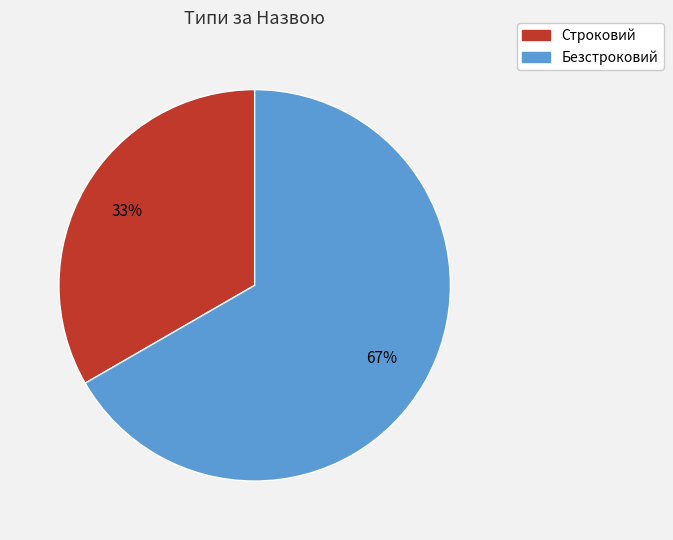

Is the sum of Безстроковий and Строковий greater than half?

Yes